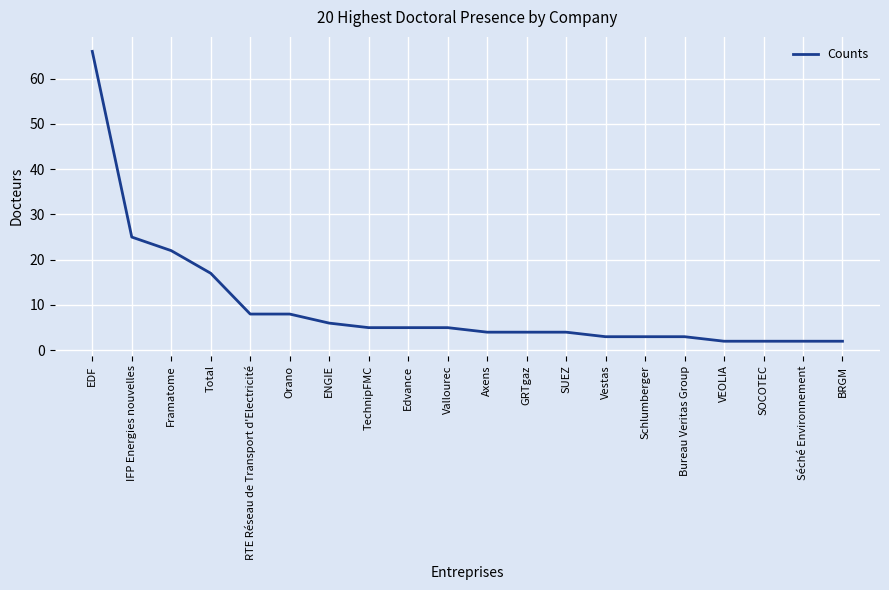

Reading left to right, transcribe all the data shown in this chart.

66	25	22	17	8	8	6	5	5	5	4	4	4	3	3	3	2	2	2	2